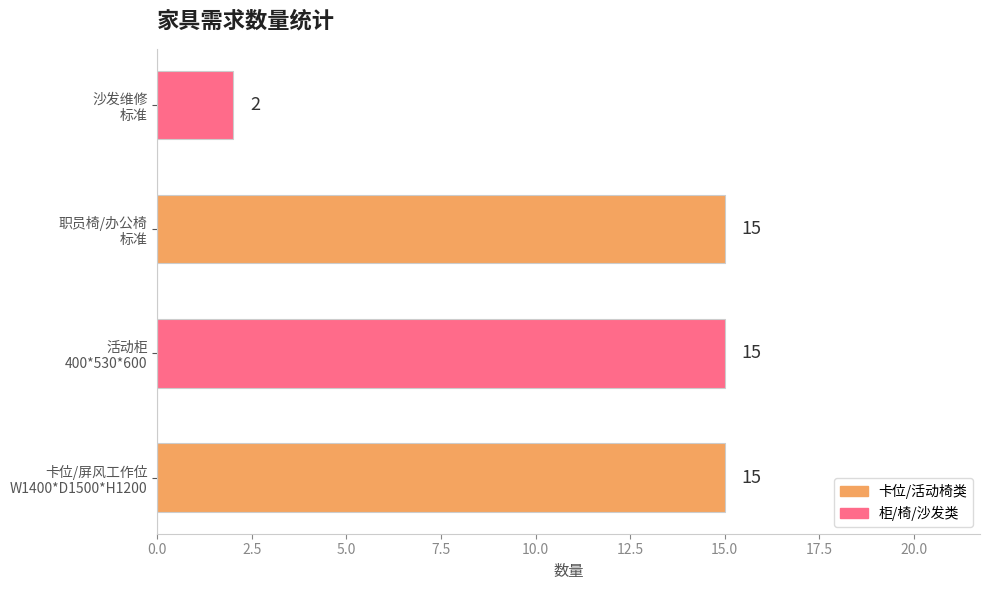

Reading top to bottom, extract all data points from this chart.

2	15	15	15